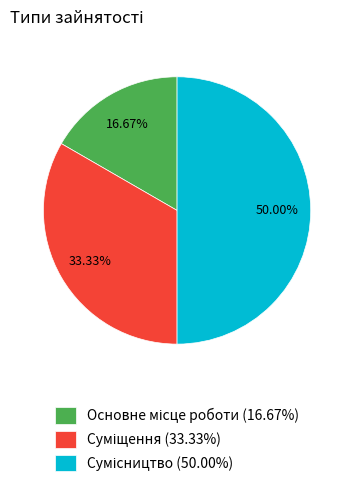

How many segments does this pie chart have?

3